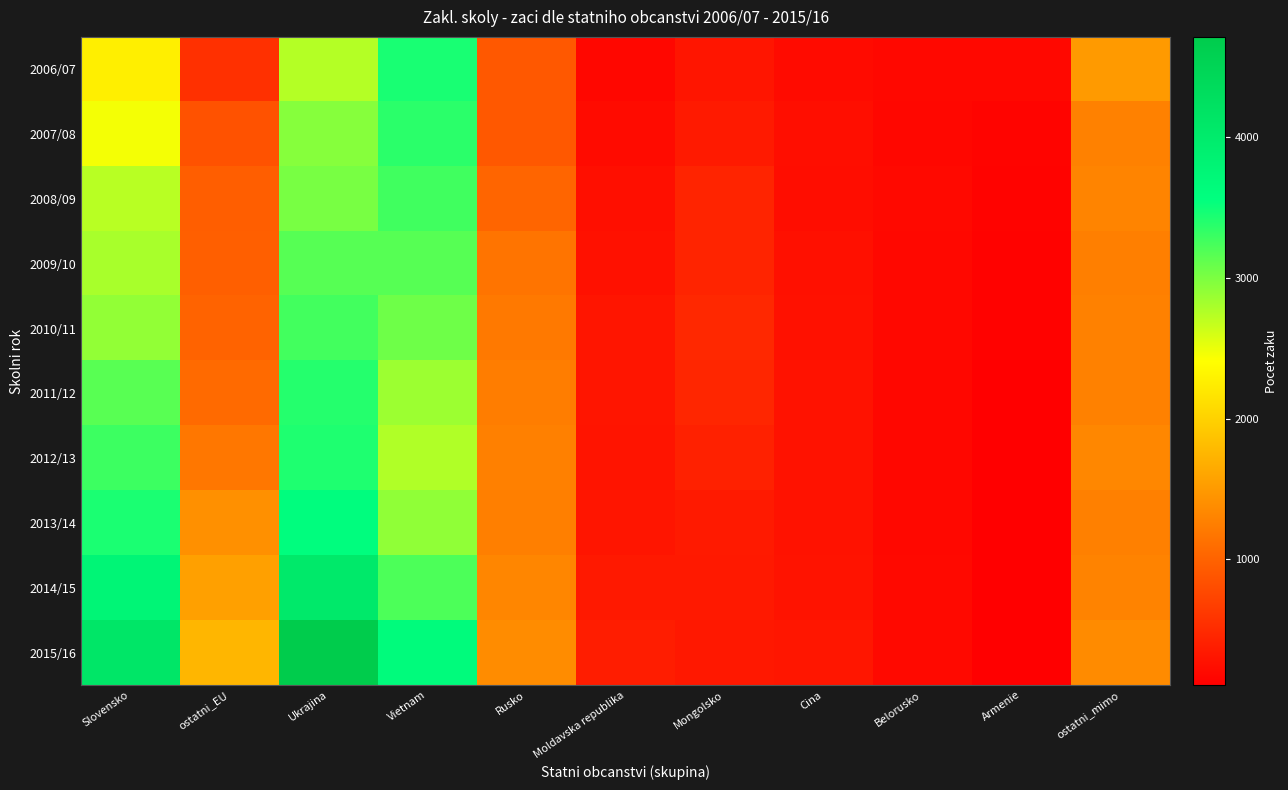

What is the spread (max minus min) of values at Armenie?

83